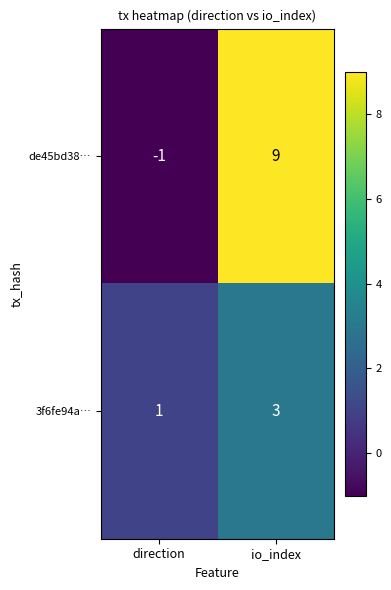

Which series changed the most between direction and io_index?

de45bd38…